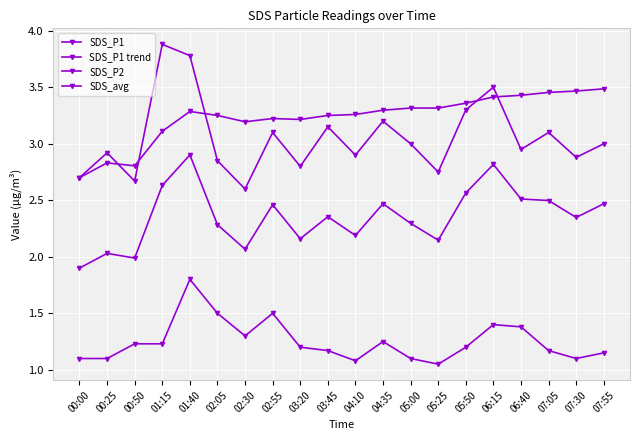

Count the number of categories in the chart.

20